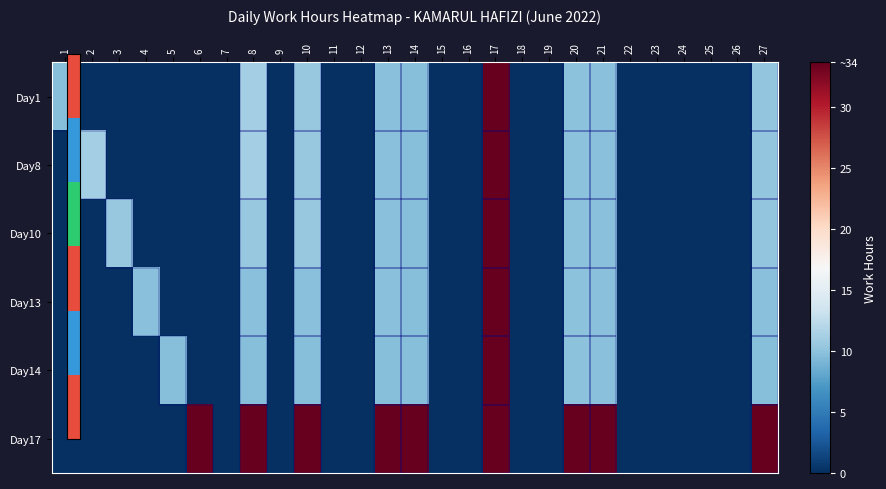

Reading left to right, transcribe all the data shown in this chart.

Day1: 1=9.6	2=0.0	3=0.0	4=0.0	5=0.0	6=0.0	7=0.0	8=11.0	9=0.0	10=10.5	11=0.0	12=0.0	13=9.8	14=9.6	15=0.0	16=0.0	17=33.6	18=0.0	19=0.0	20=9.9	21=9.8	22=0.0	23=0.0	24=0.0	25=0.0	26=0.0	27=10.2
Day8: 1=0.0	2=11.0	3=0.0	4=0.0	5=0.0	6=0.0	7=0.0	8=11.0	9=0.0	10=10.5	11=0.0	12=0.0	13=9.8	14=9.6	15=0.0	16=0.0	17=33.6	18=0.0	19=0.0	20=9.9	21=9.8	22=0.0	23=0.0	24=0.0	25=0.0	26=0.0	27=10.2
Day10: 1=0.0	2=0.0	3=10.5	4=0.0	5=0.0	6=0.0	7=0.0	8=10.5	9=0.0	10=10.5	11=0.0	12=0.0	13=9.8	14=9.6	15=0.0	16=0.0	17=33.6	18=0.0	19=0.0	20=9.9	21=9.8	22=0.0	23=0.0	24=0.0	25=0.0	26=0.0	27=10.2
Day13: 1=0.0	2=0.0	3=0.0	4=9.8	5=0.0	6=0.0	7=0.0	8=9.8	9=0.0	10=9.8	11=0.0	12=0.0	13=9.8	14=9.6	15=0.0	16=0.0	17=33.6	18=0.0	19=0.0	20=9.9	21=9.8	22=0.0	23=0.0	24=0.0	25=0.0	26=0.0	27=9.8
Day14: 1=0.0	2=0.0	3=0.0	4=0.0	5=9.6	6=0.0	7=0.0	8=9.6	9=0.0	10=9.6	11=0.0	12=0.0	13=9.6	14=9.6	15=0.0	16=0.0	17=33.6	18=0.0	19=0.0	20=9.9	21=9.8	22=0.0	23=0.0	24=0.0	25=0.0	26=0.0	27=9.6
Day17: 1=0.0	2=0.0	3=0.0	4=0.0	5=0.0	6=33.6	7=0.0	8=33.6	9=0.0	10=33.6	11=0.0	12=0.0	13=33.6	14=33.6	15=0.0	16=0.0	17=33.6	18=0.0	19=0.0	20=33.6	21=33.6	22=0.0	23=0.0	24=0.0	25=0.0	26=0.0	27=33.6